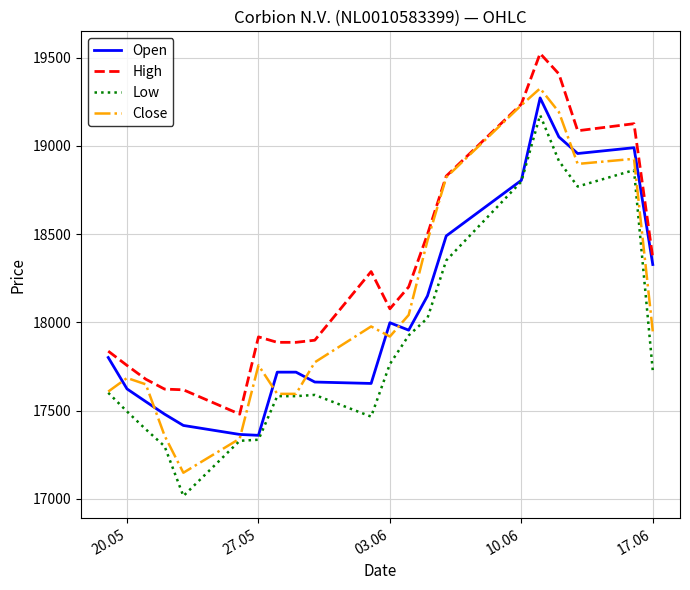

In Close, how many points are higher than both neighbors (excluding endpoints)?

5